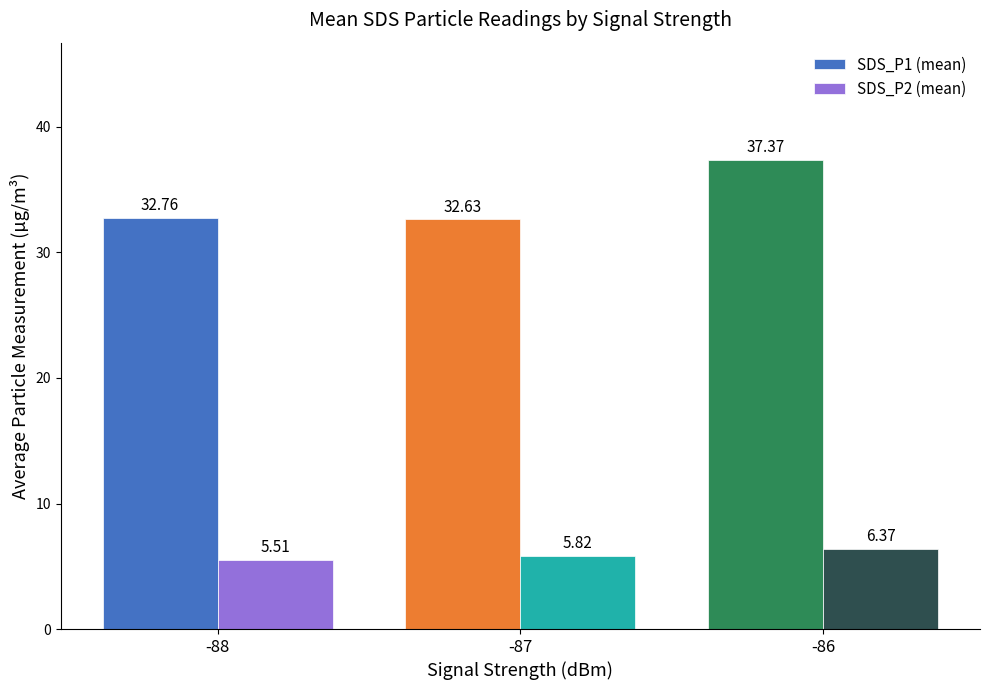

True or false: SDS_P1 (mean) has a value of 32.8 at -88.

True